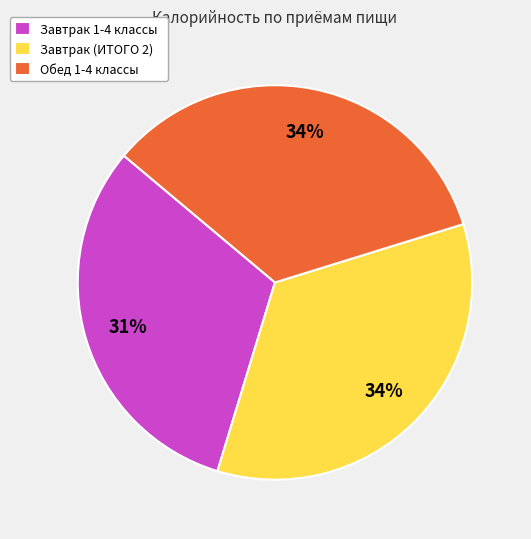

Does Обед 1-4 классы represent more than half of the total?

No